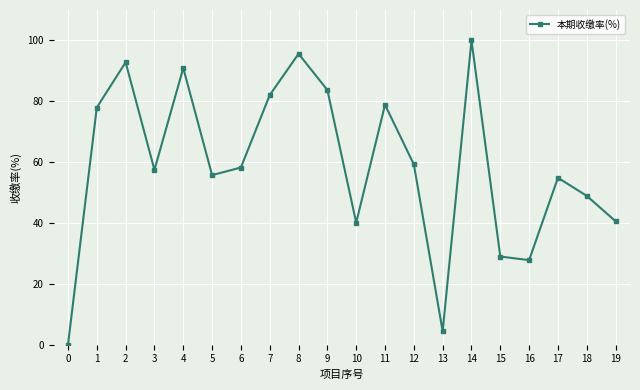

Is it true that the value at 12 is 26.1?

False